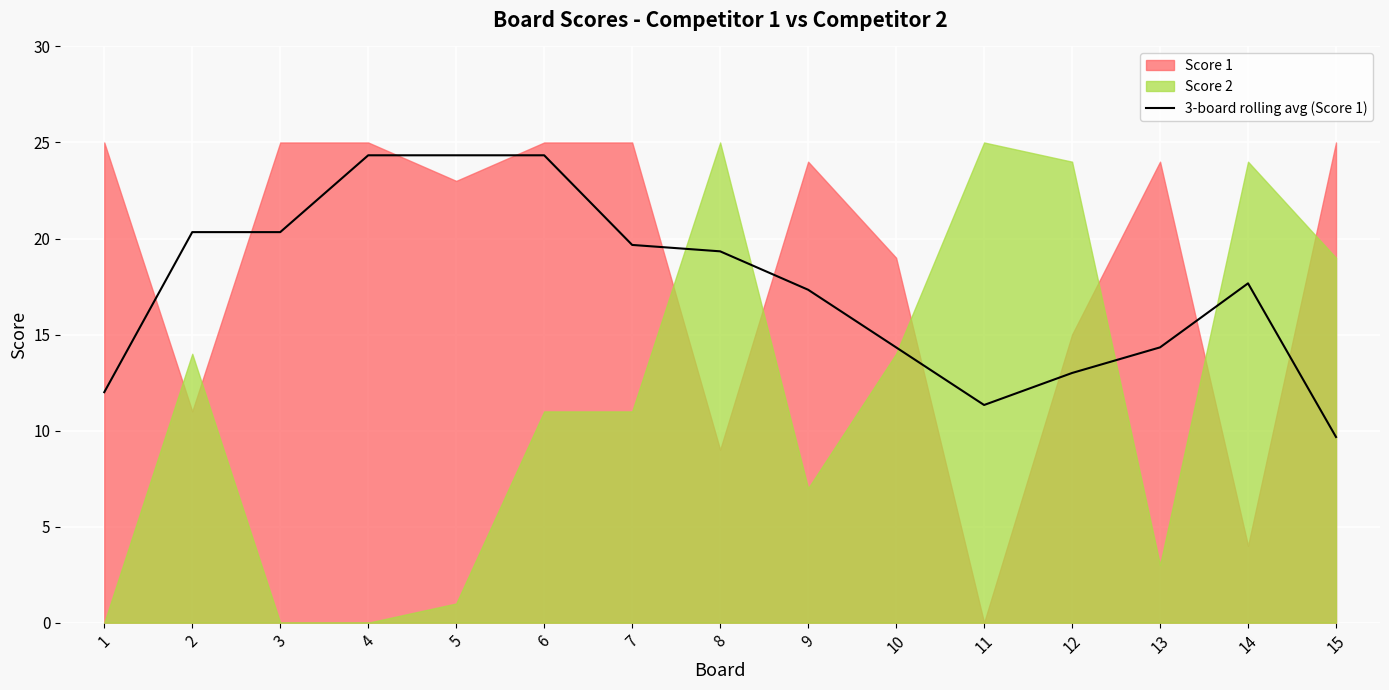

What is the value of the 1st point from the left?

12.0